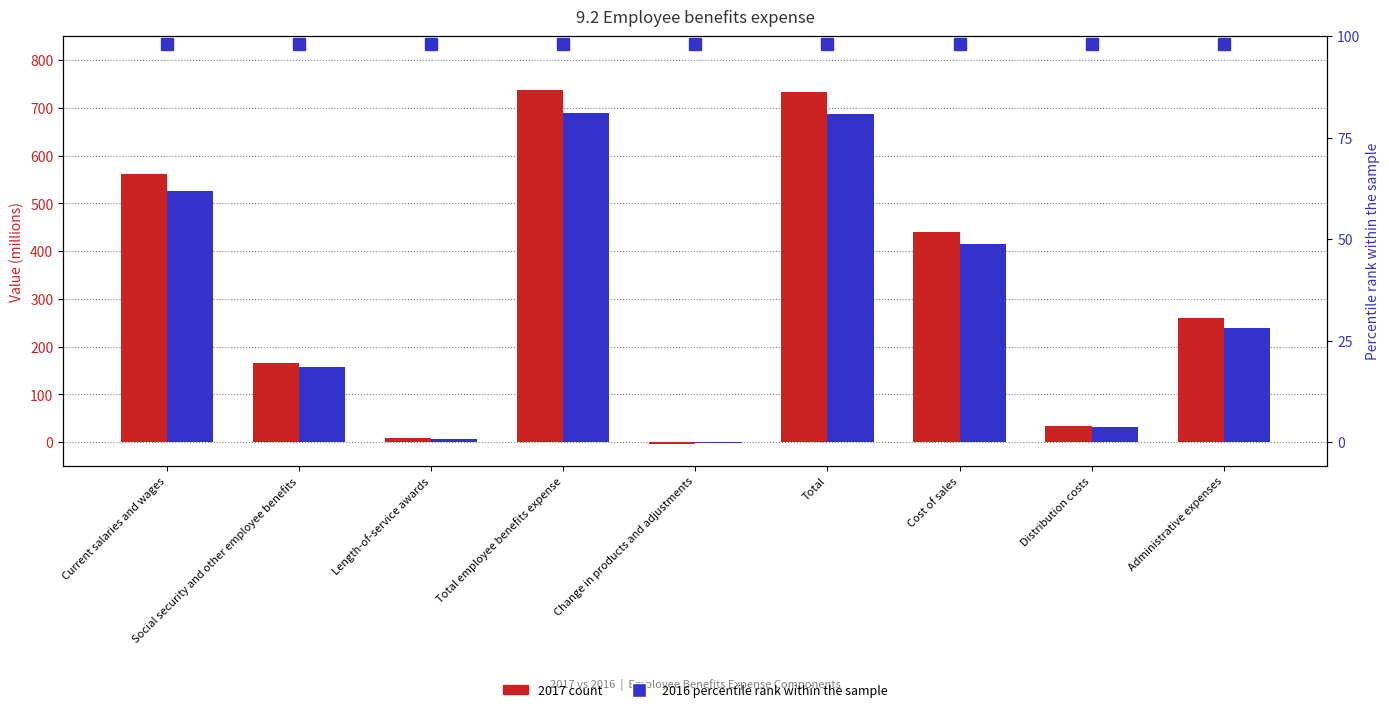

What value does the 2017 series have at Length-of-service awards?

9.3